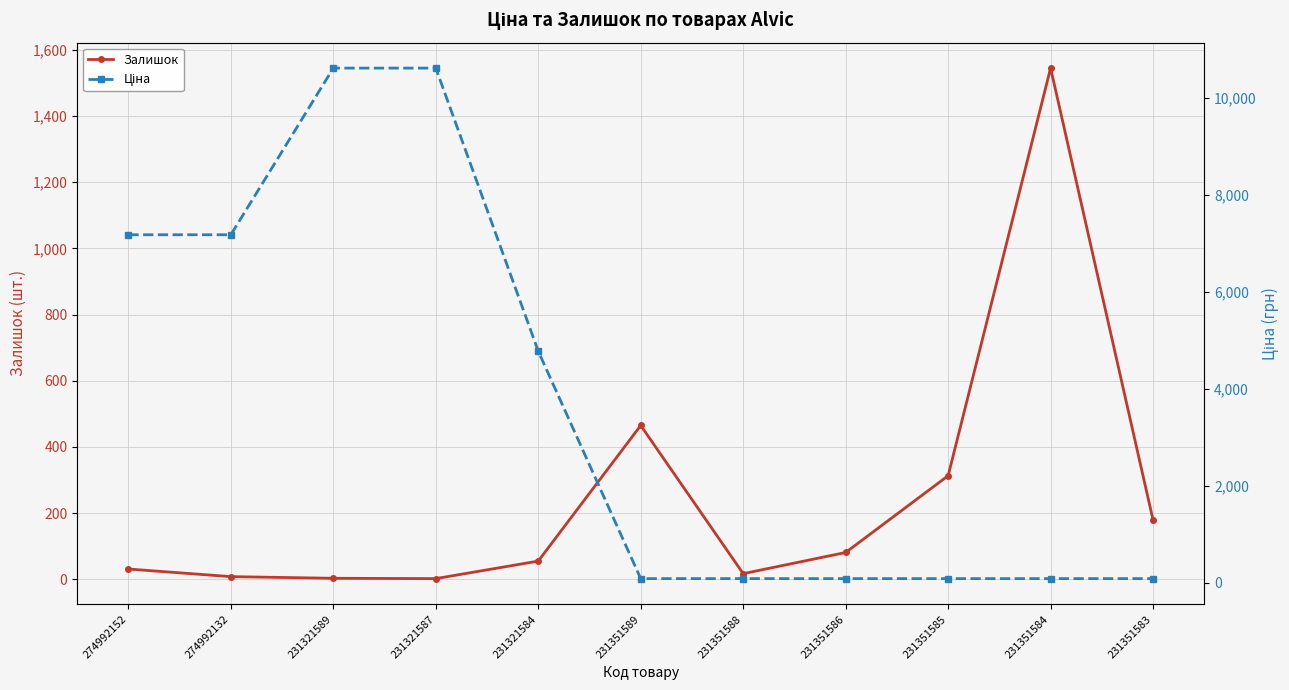

How many values in the Залишок series are below 55?

5